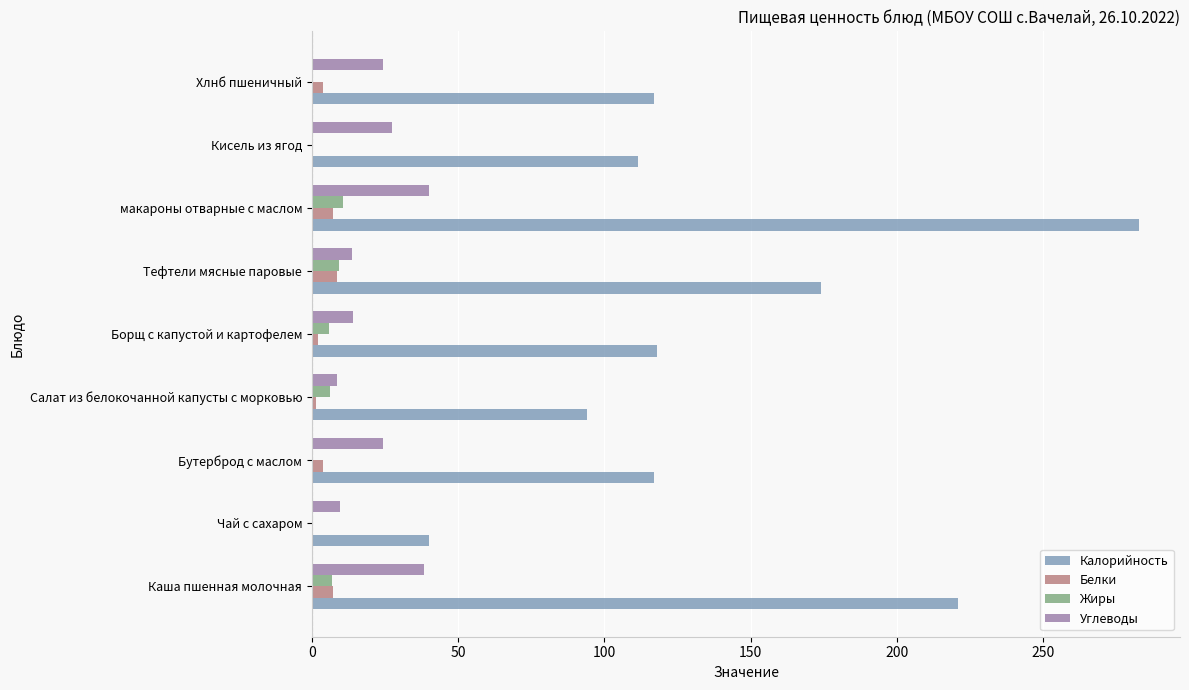

True or false: Углеводы has a value of 27.5 at Кисель из ягод.

True